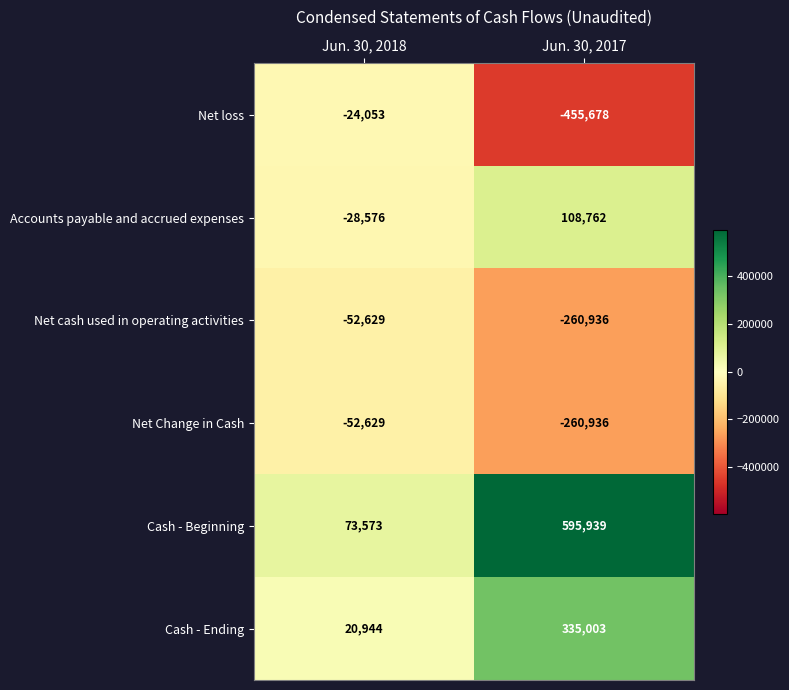

Reading right to left, extract all data points from this chart.

Net loss: -455678	-24053
Accounts payable and accrued expenses: 108762	-28576
Net cash used in operating activities: -260936	-52629
Net Change in Cash: -260936	-52629
Cash - Beginning: 595939	73573
Cash - Ending: 335003	20944